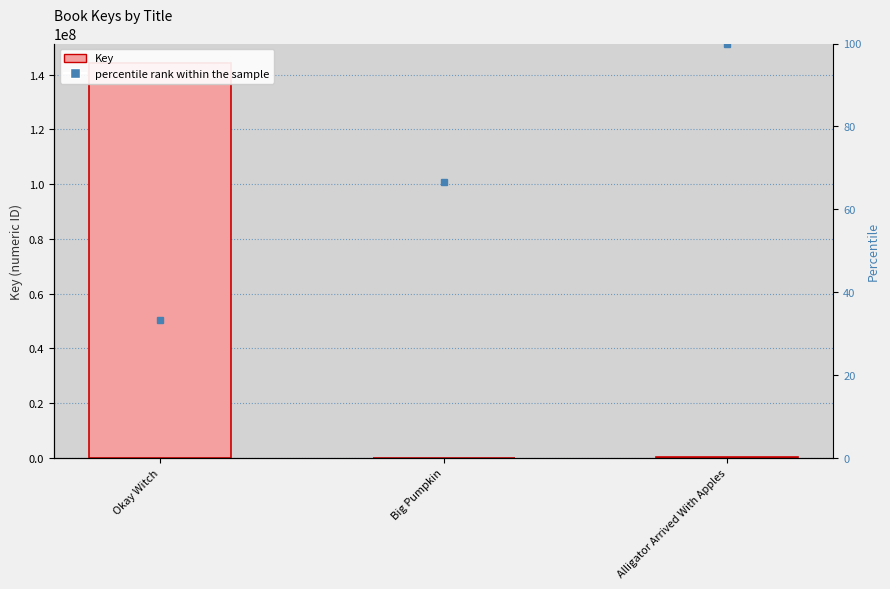

What is the change in value from Okay Witch to Alligator Arrived With Apples?

-143849335